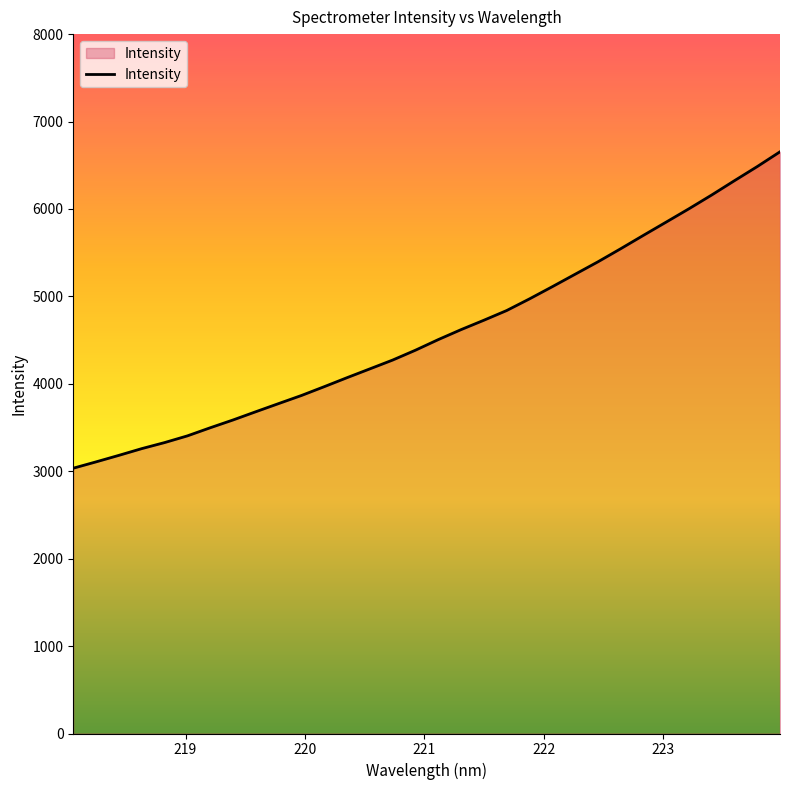

What is the smallest value displayed?

3034.7